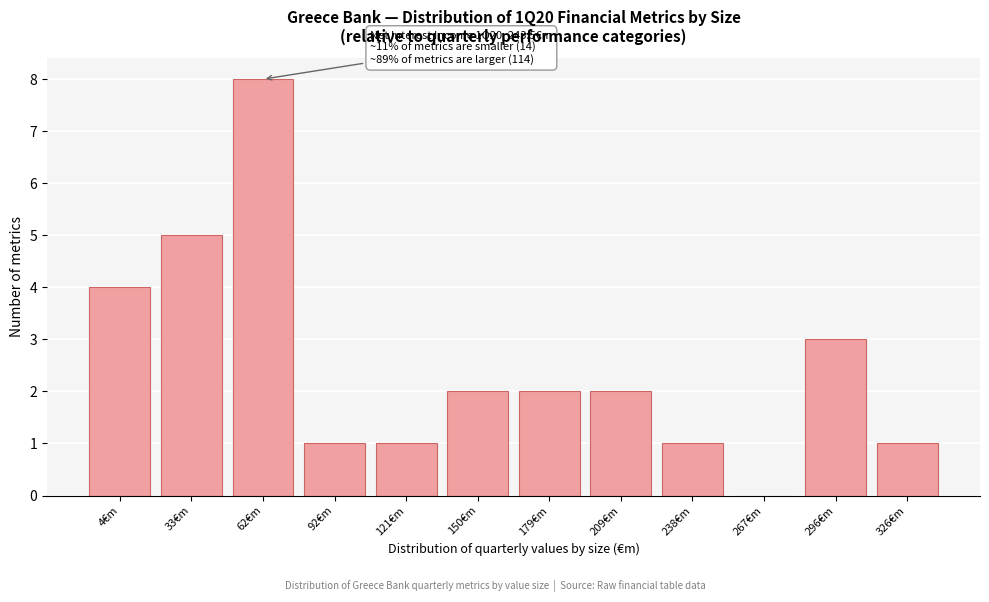

What is the sum of the values at 33€m and 150€m?

7